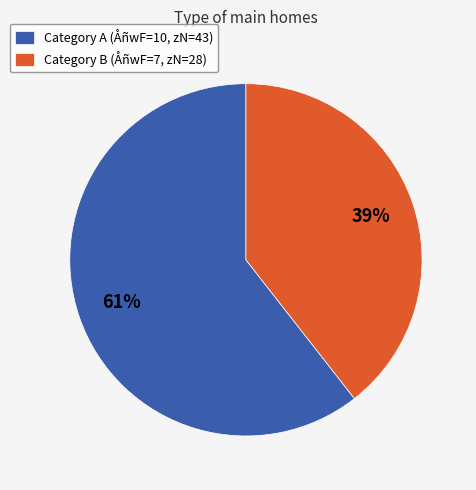

Count the number of slices in the pie.

2